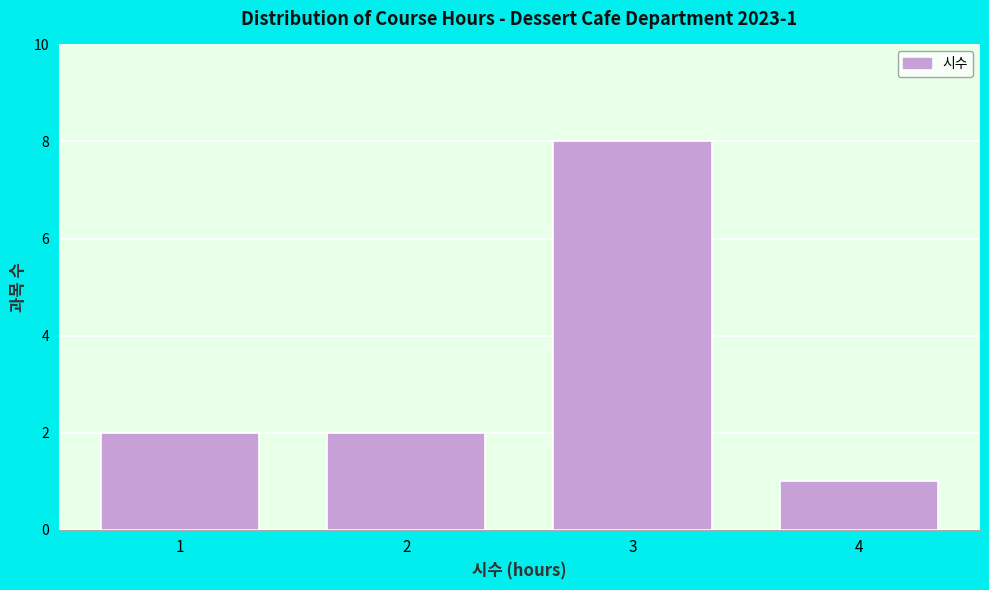

Reading right to left, transcribe all the data shown in this chart.

4=1	3=8	2=2	1=2